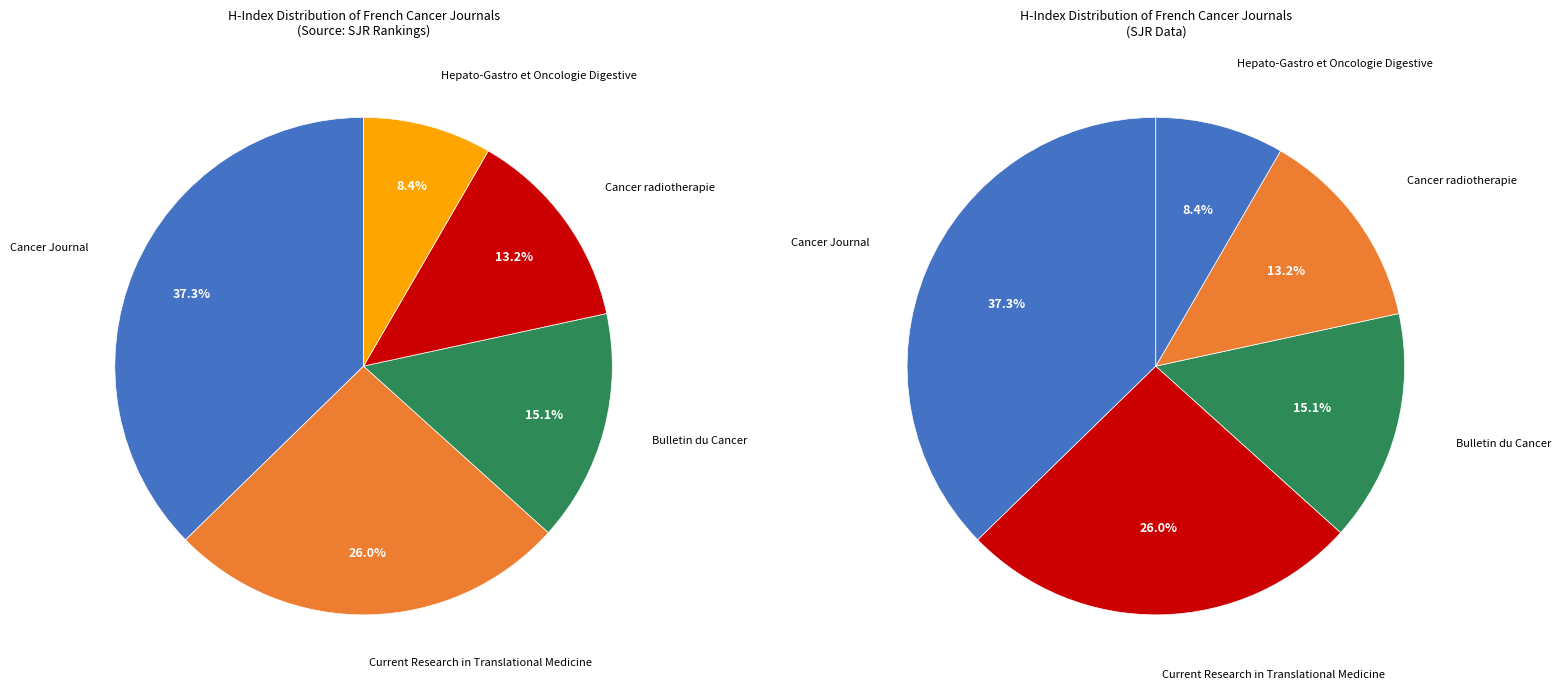

To the nearest percent, what portion does Current Research in Translational Medicine represent?

26%